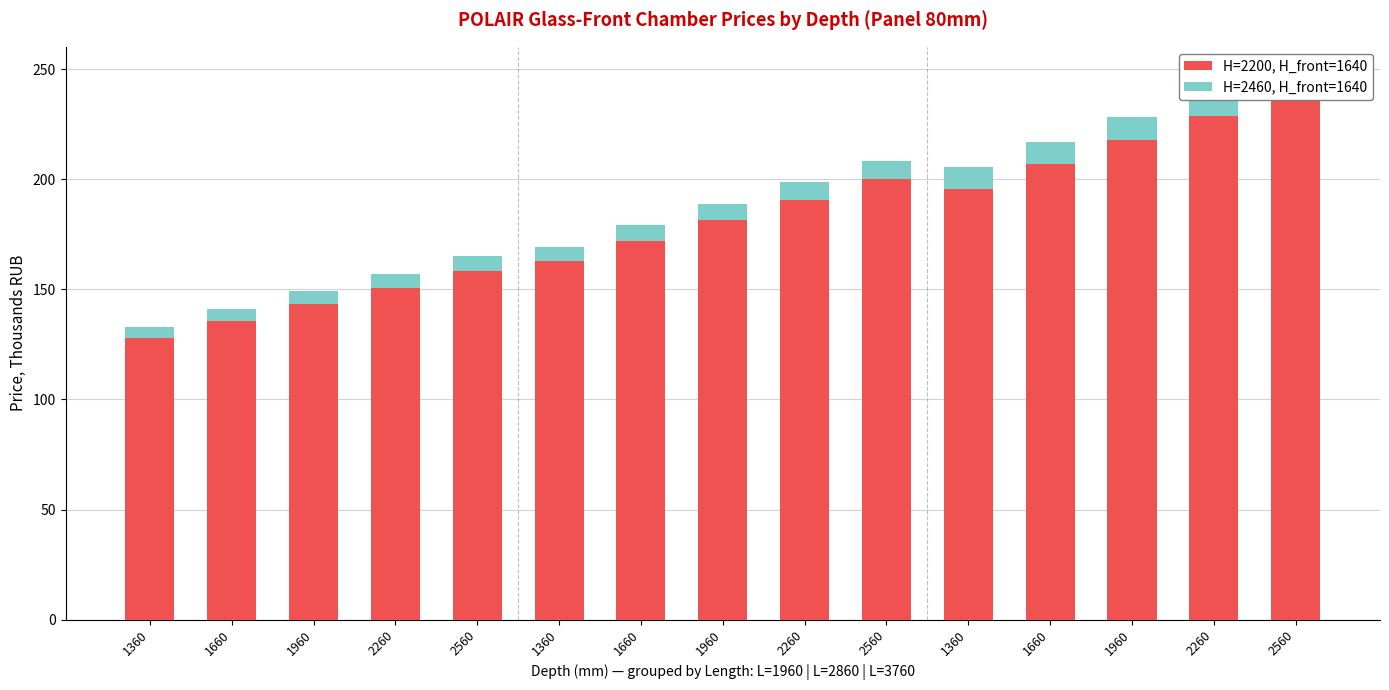

What are all the series names shown in the legend?

H=2200, Н_front=1640, H=2460, Н_front=1640